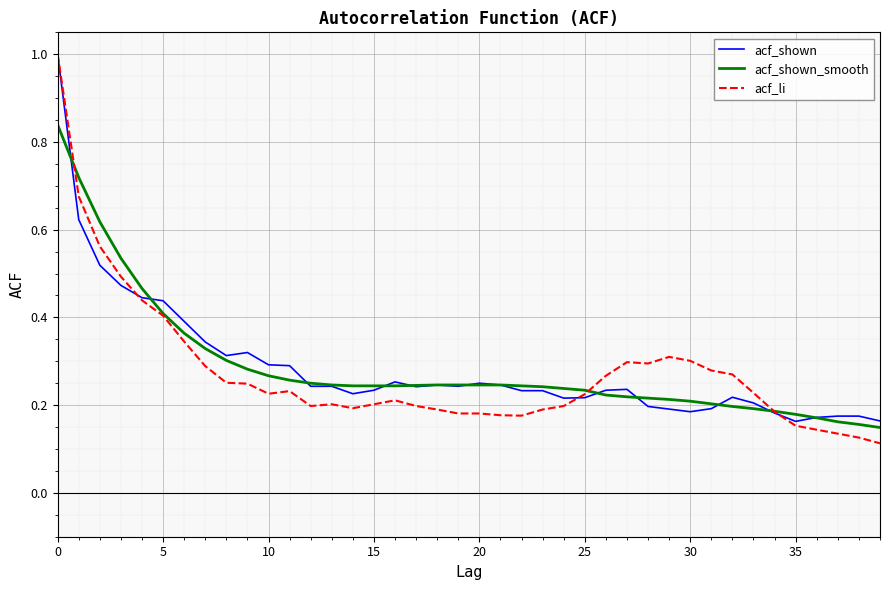

Which series has the largest range (max minus min)?

acf_li